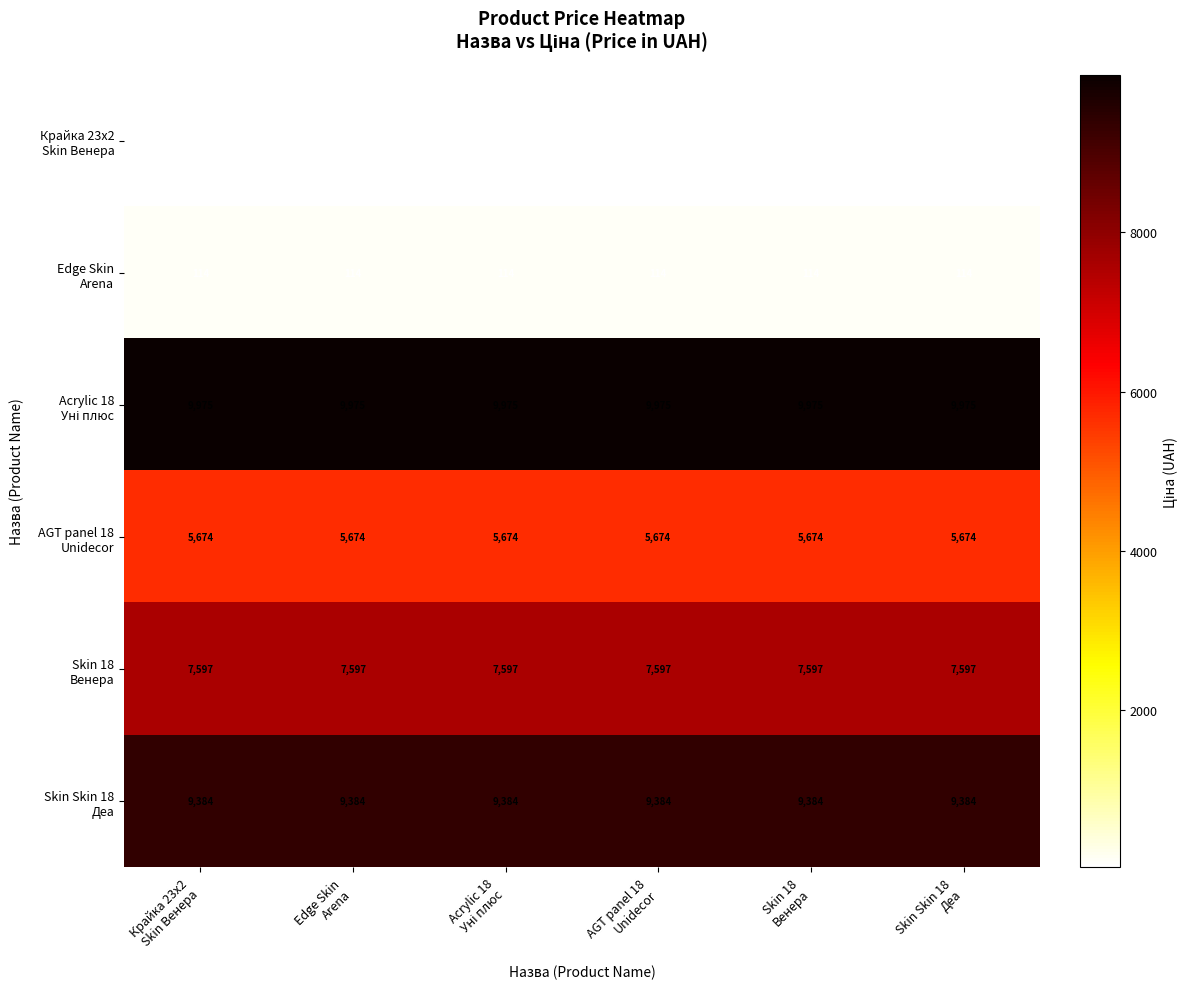

At how many categories does at least one series exceed 3678?

6